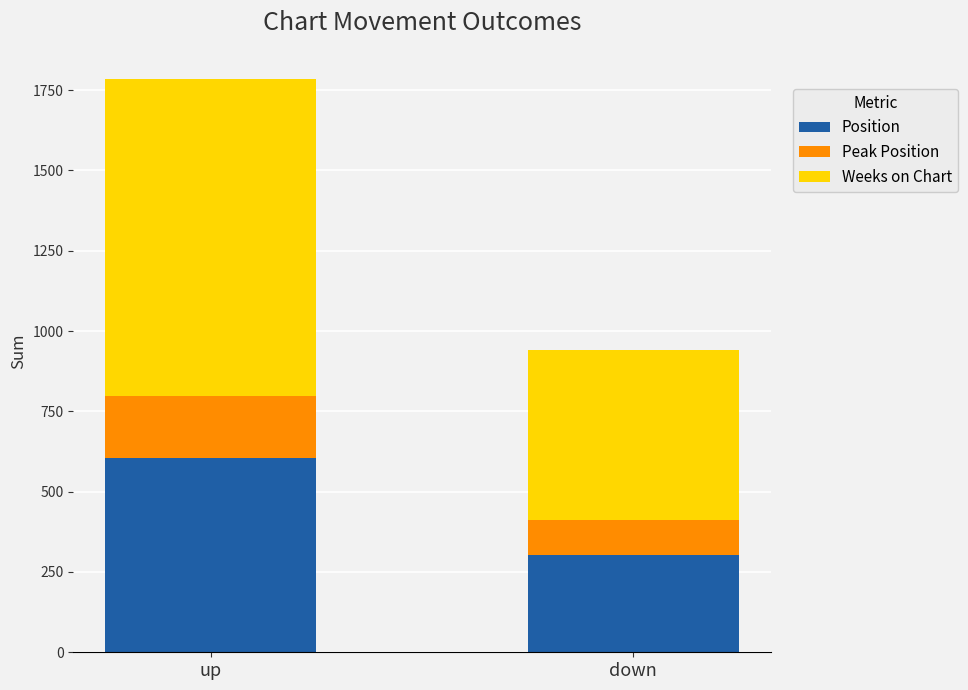

What is the sum of the Position values at up and down?

909